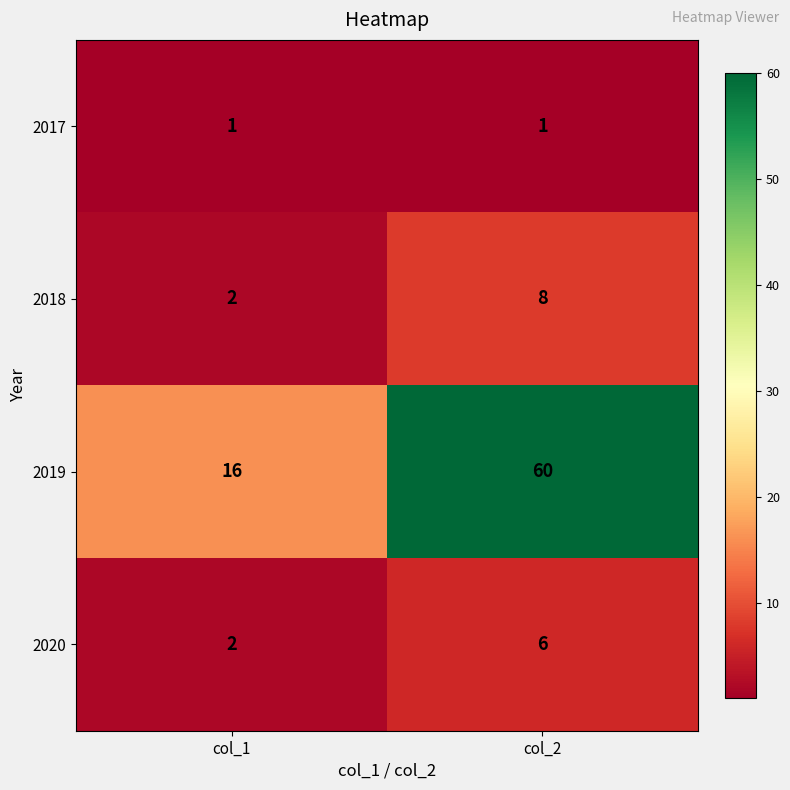

Rank the categories by 2020 value from highest to lowest.

col_2, col_1